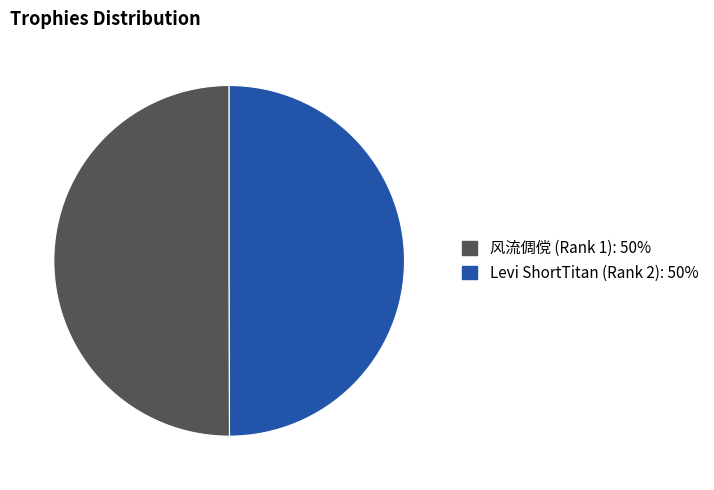

Approximately how many times larger is the value at 风流倜傥 (Rank 1) compared to Levi ShortTitan (Rank 2)?

1.0